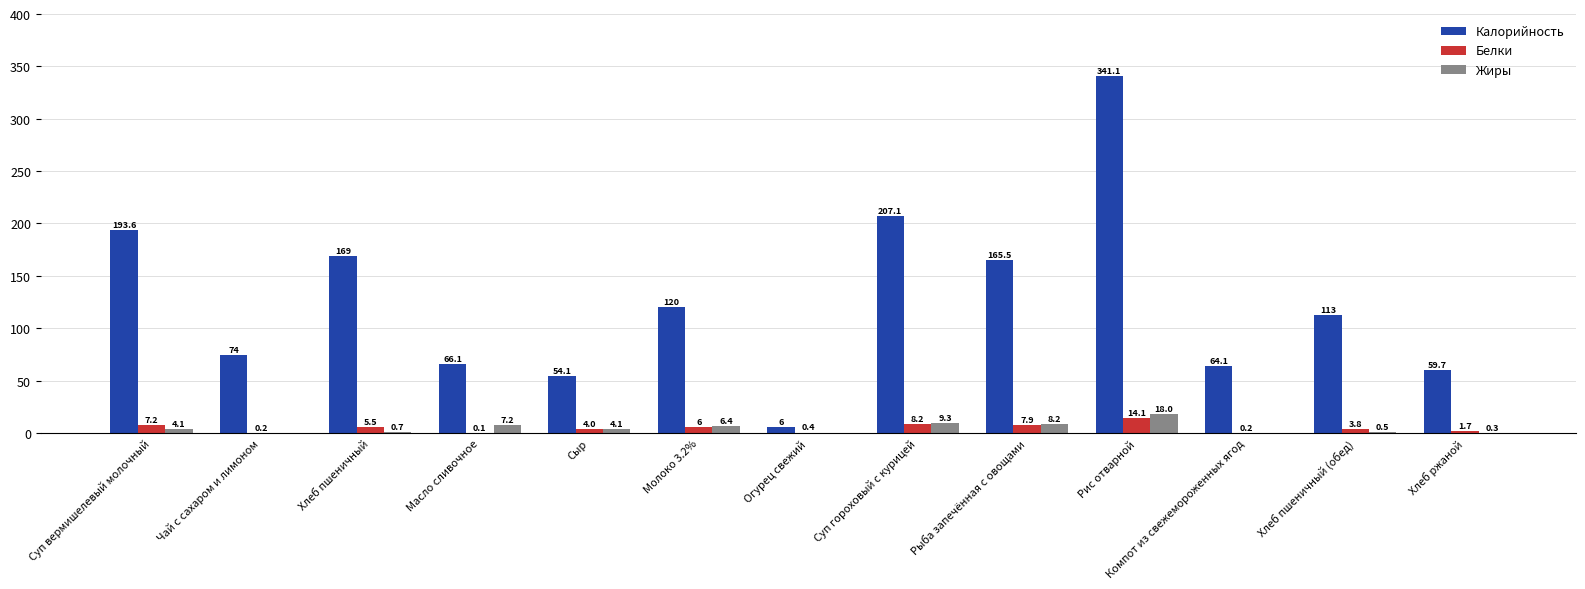

What are all the series names shown in the legend?

Калорийность, Белки, Жиры